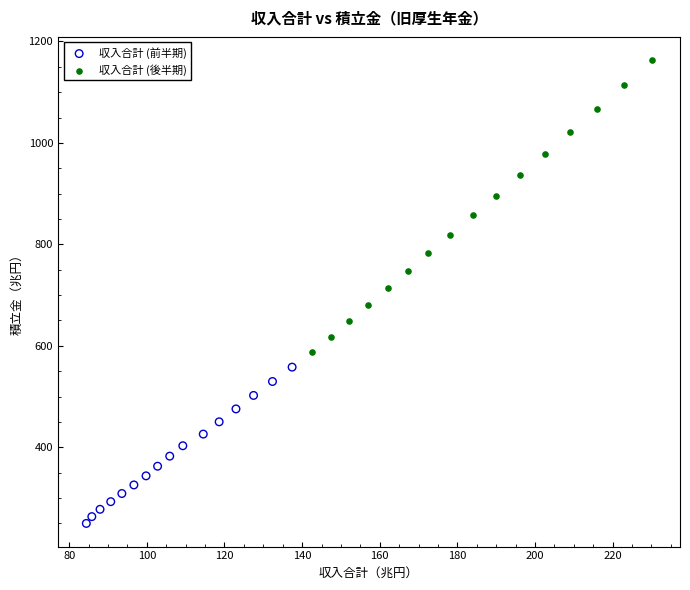

Which series reaches the minimum Y coordinate?

収入合計 (前半期)